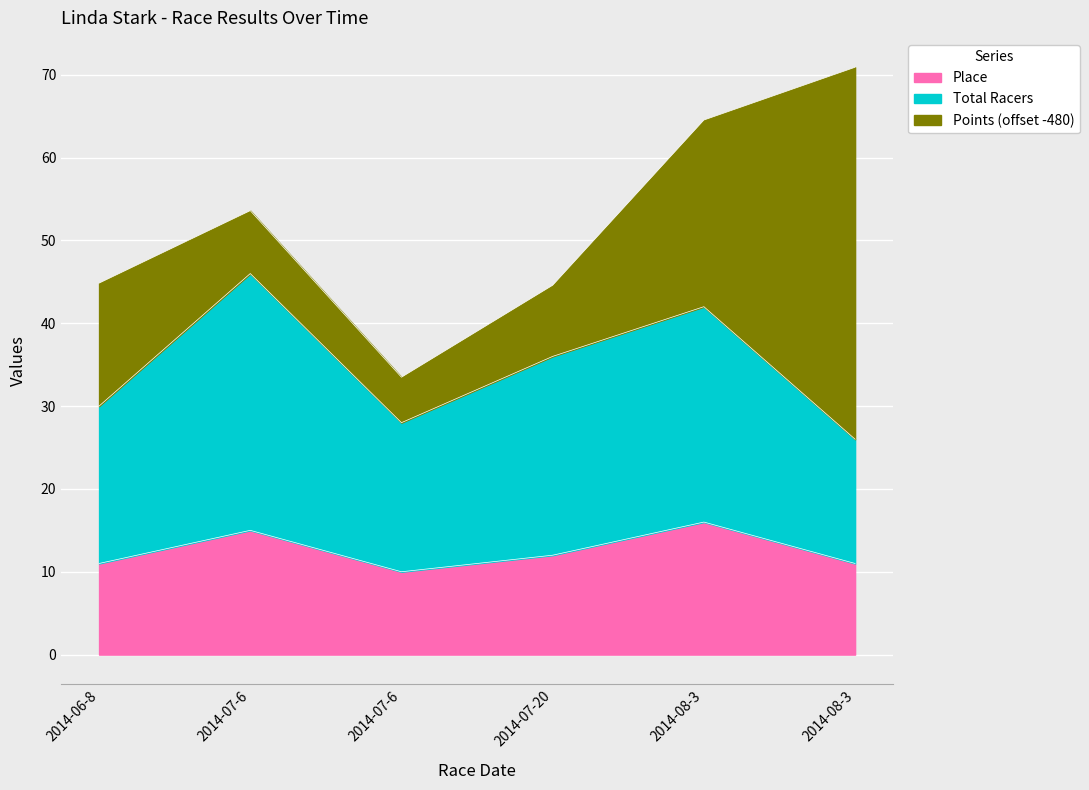

True or false: Total Racers and Place cross at least once.

False